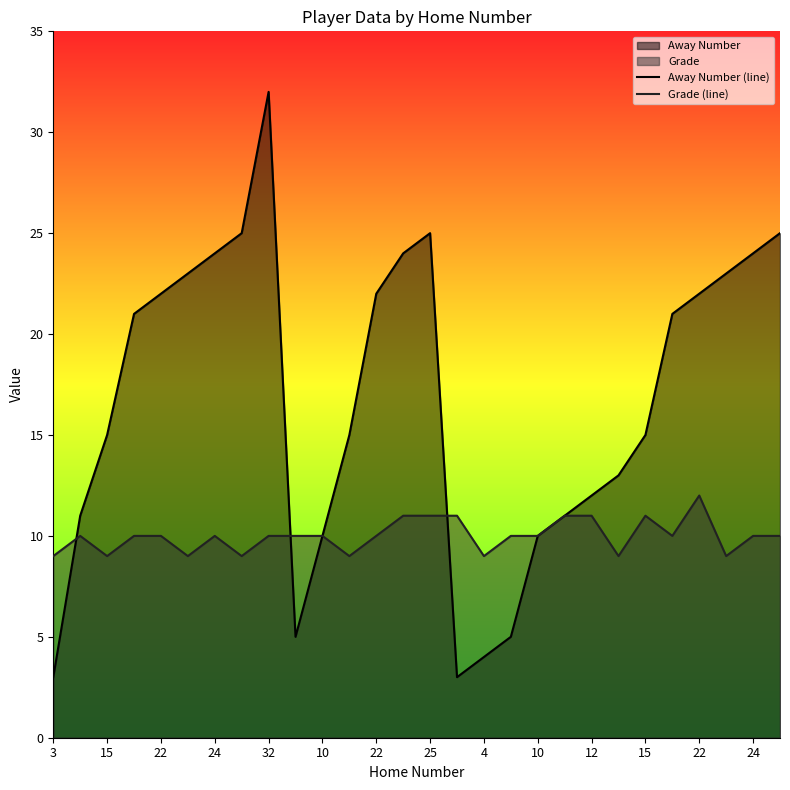

Where is Grade (line) nearest to the value 10?

15